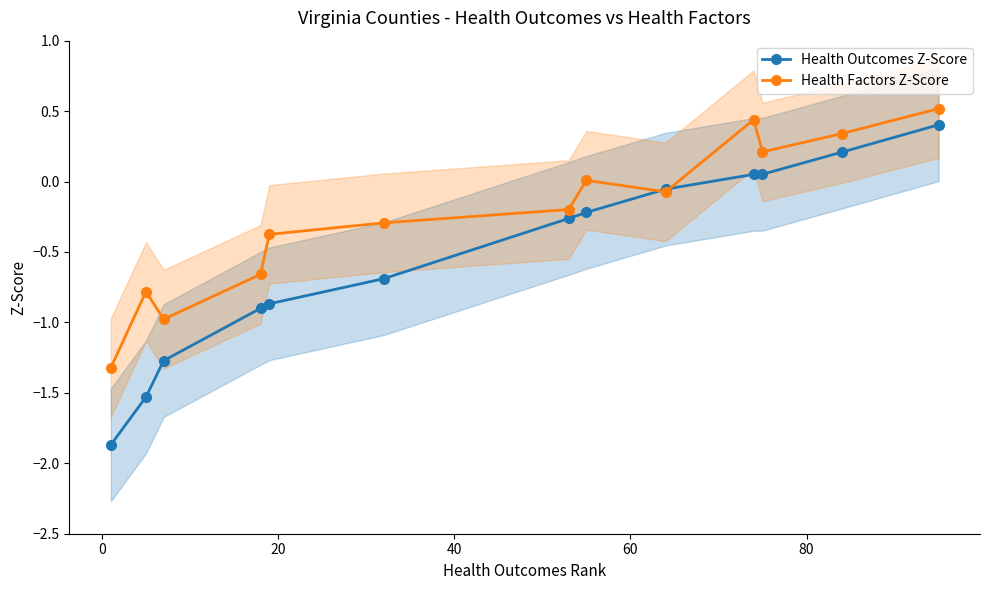

At how many categories does at least one series exceed 0?

5